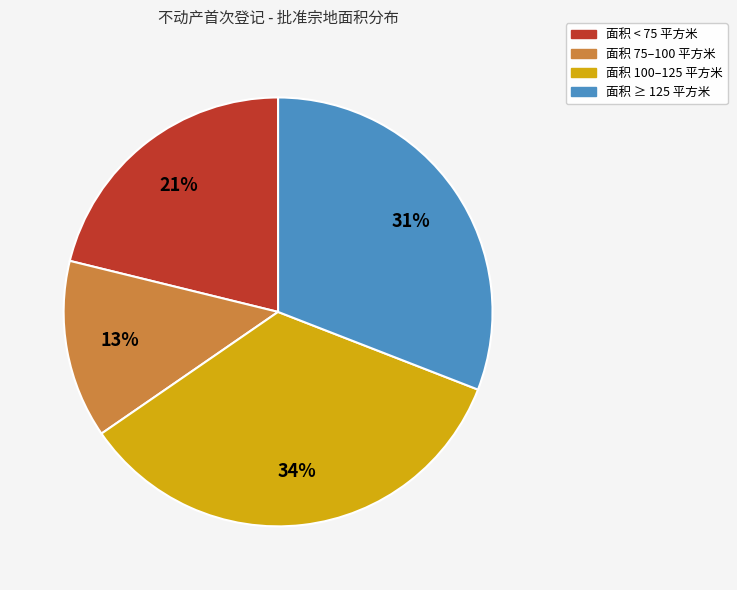

Rank the categories by value from lowest to highest.

面积 75–100 平方米, 面积 < 75 平方米, 面积 ≥ 125 平方米, 面积 100–125 平方米